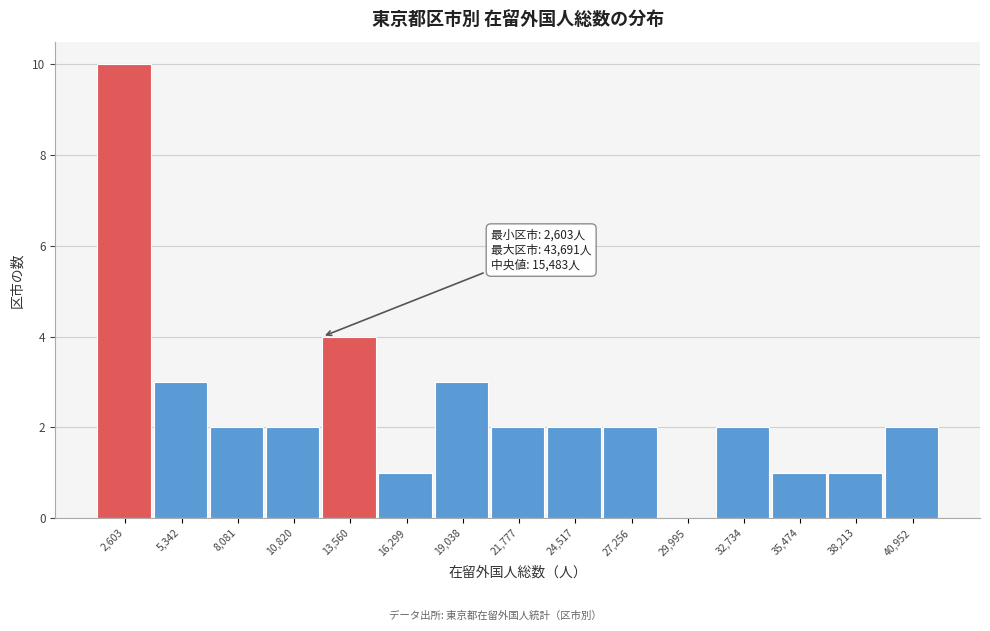

Reading left to right, transcribe all the data shown in this chart.

2,603=10	5,342=3	8,081=2	10,820=2	13,560=4	16,299=1	19,038=3	21,777=2	24,517=2	27,256=2	29,995=0	32,734=2	35,474=1	38,213=1	40,952=2